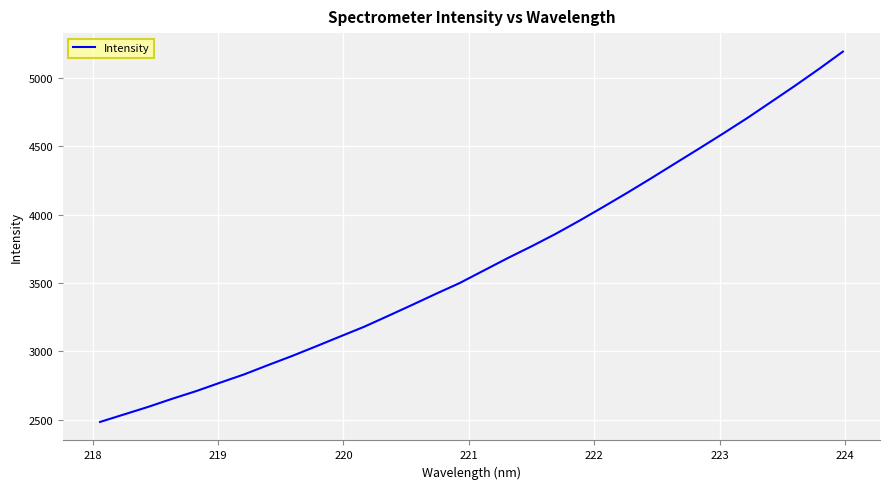

What is the difference between the maximum and minimum values?

2708.1